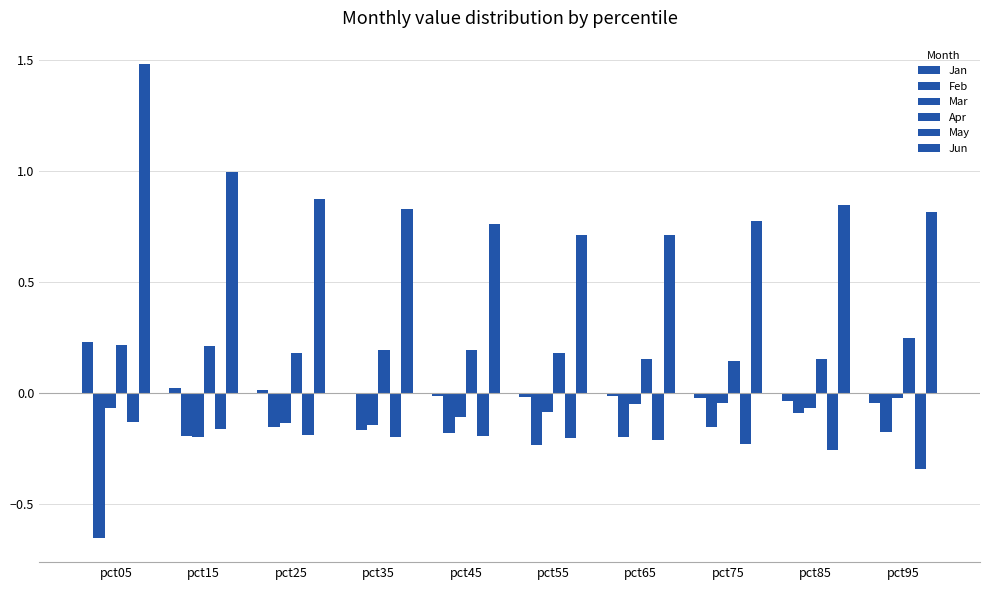

Count the number of categories in the chart.

10